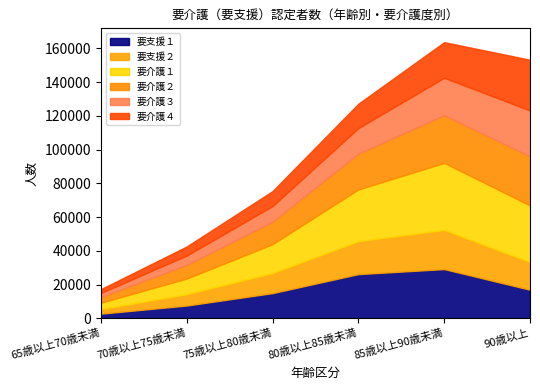

True or false: 要支援２ has more than 1 interior local peaks.

False